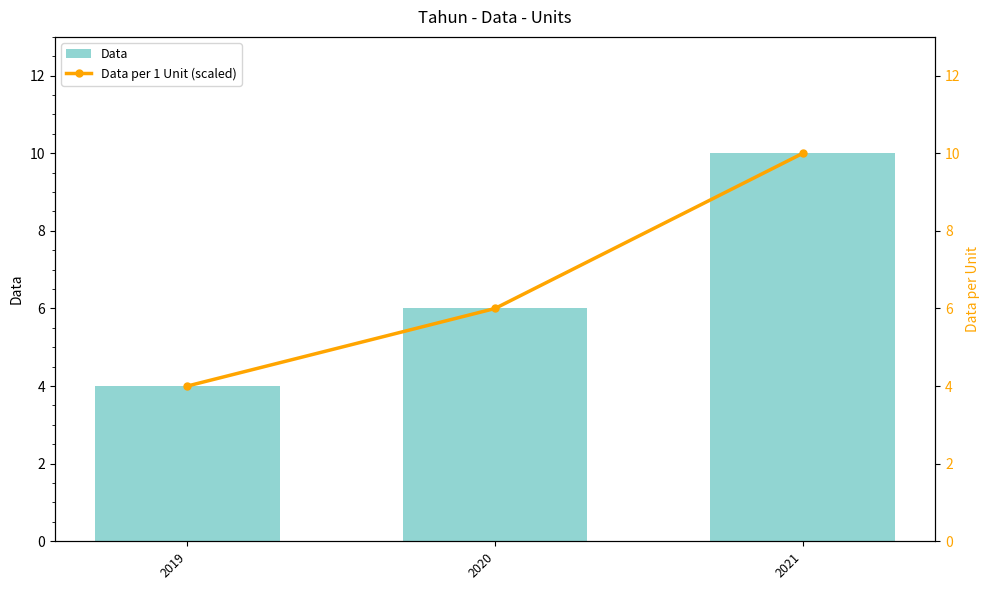

What are all the series names shown in the legend?

Data, Data per 1 Unit (scaled)